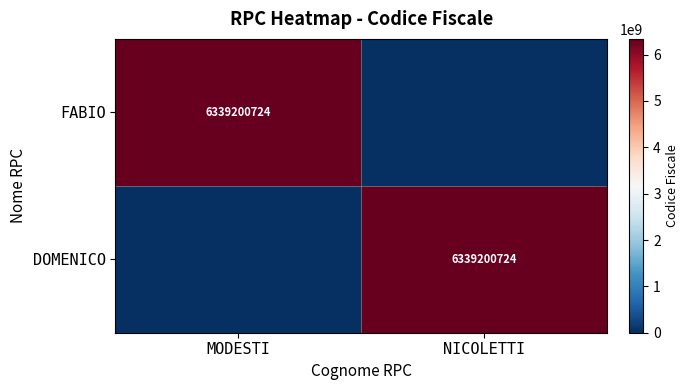

The value of FABIO at MODESTI is 10133376568. True or false?

False